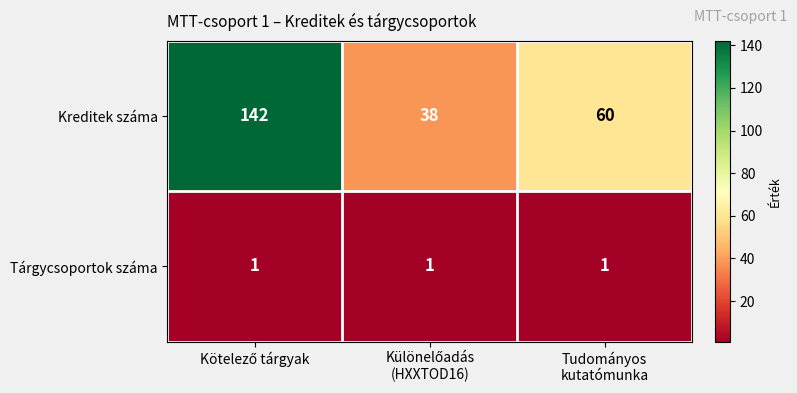

Reading left to right, what are all the values shown in this chart?

Kreditek száma: 142	38	60
Tárgycsoportok száma: 1	1	1